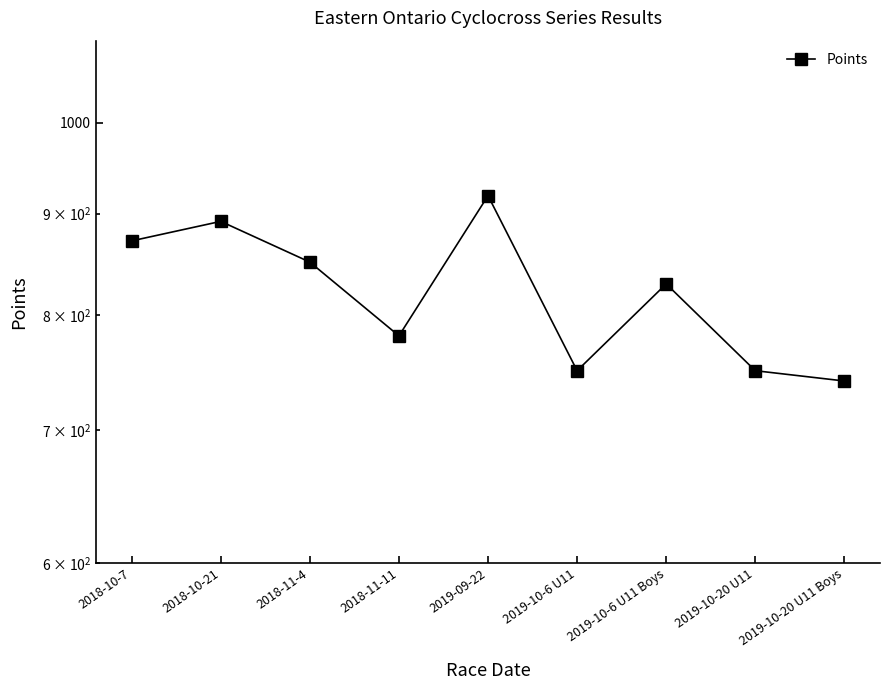

What is the smallest value displayed?

741.1